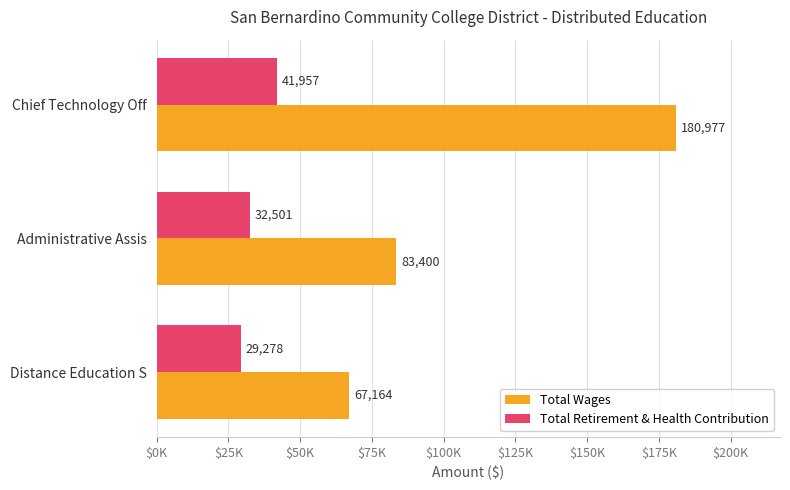

At which category does the chart reach its peak across all series?

Chief Technology Off